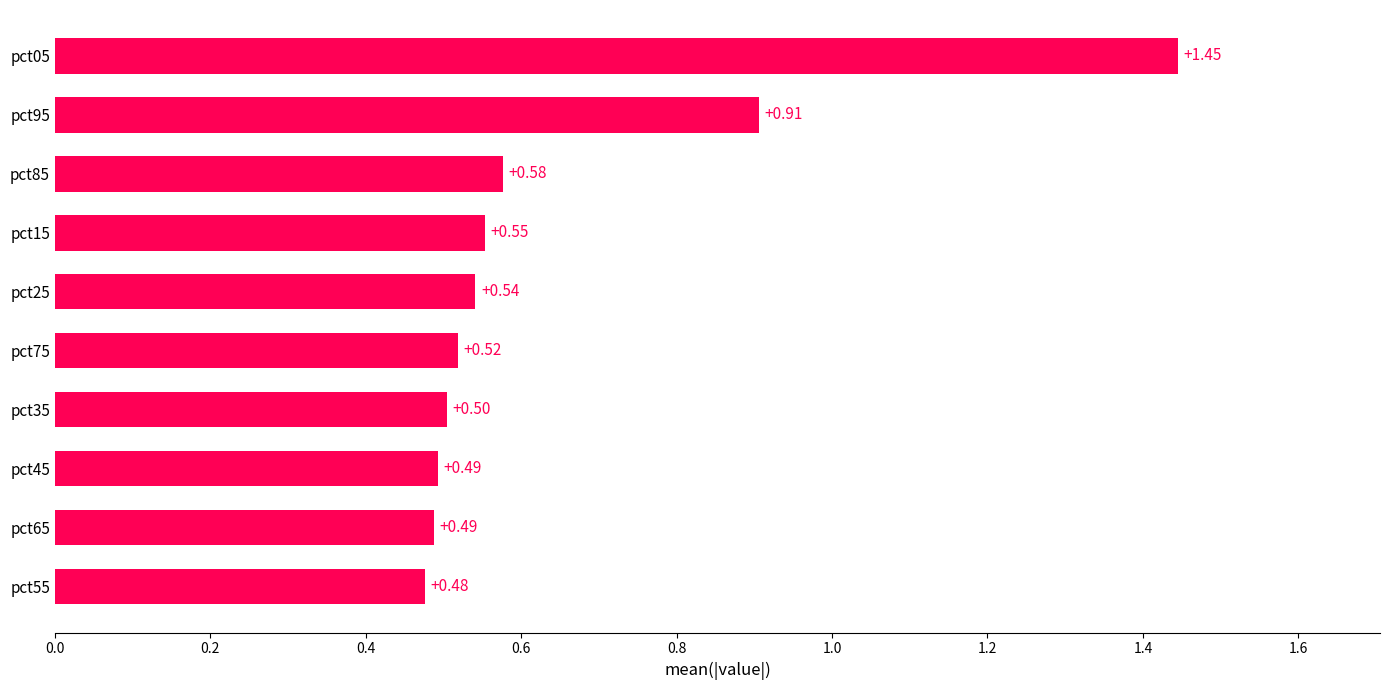

What is the difference between the maximum and minimum values?

1.0